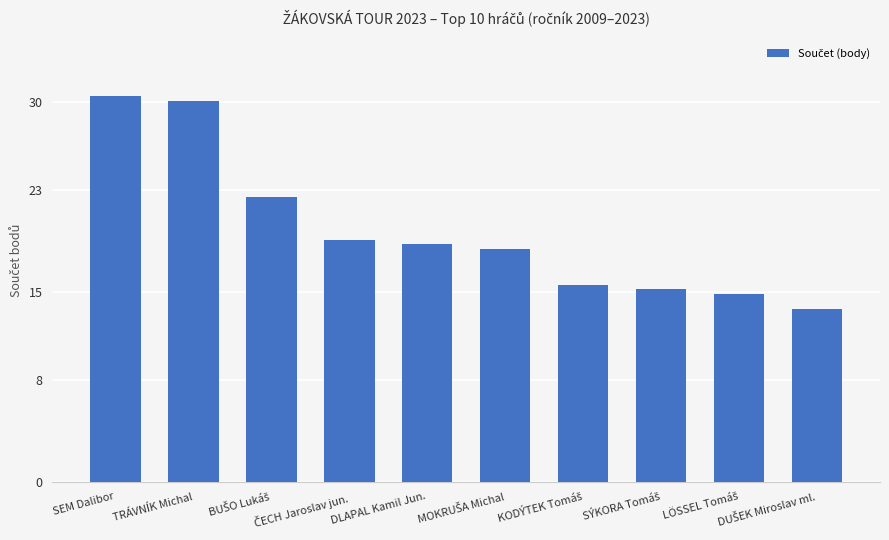

Are the bars grouped side by side (vs. stacked)?

No